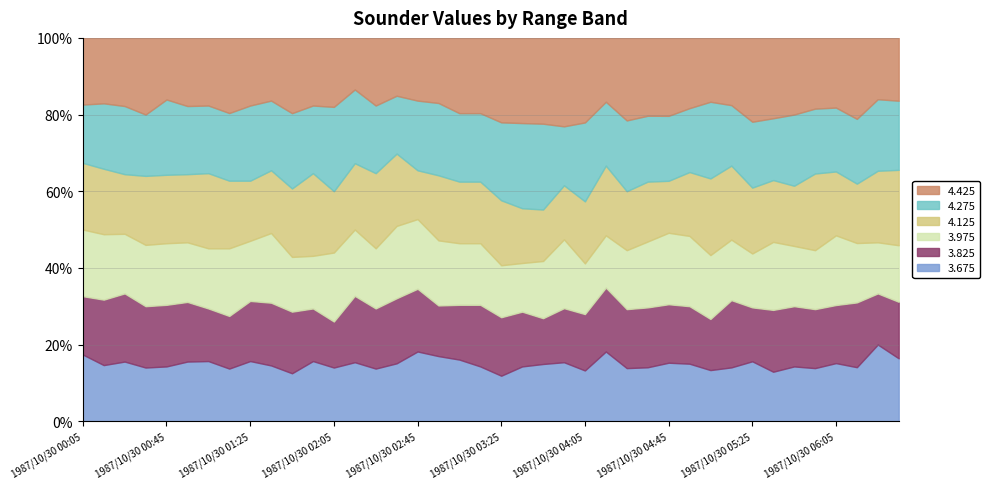

How many values in the 4.275 series exceed 1?

19